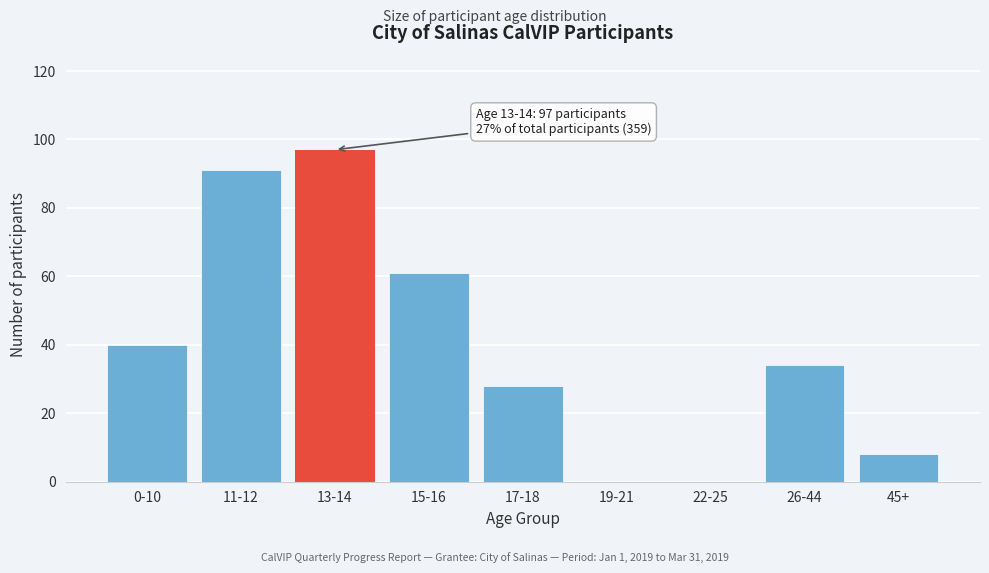

Reading left to right, list all the values displayed in this chart.

0-10=40	11-12=91	13-14=97	15-16=61	17-18=28	19-21=0	22-25=0	26-44=34	45+=8